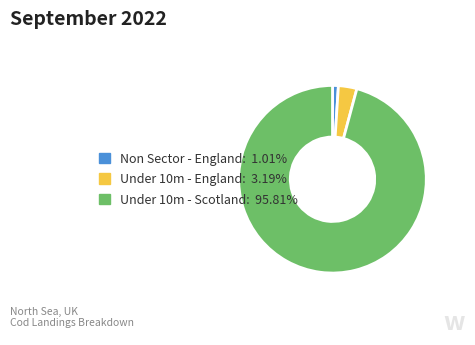

Is the sum of Non Sector - England and Under 10m - England greater than half?

No